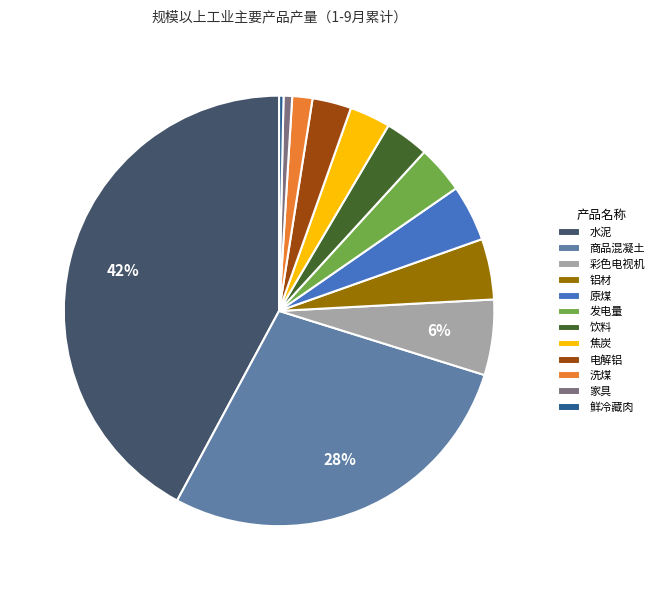

Do 家具 and 原煤 together represent more than half of the pie?

No